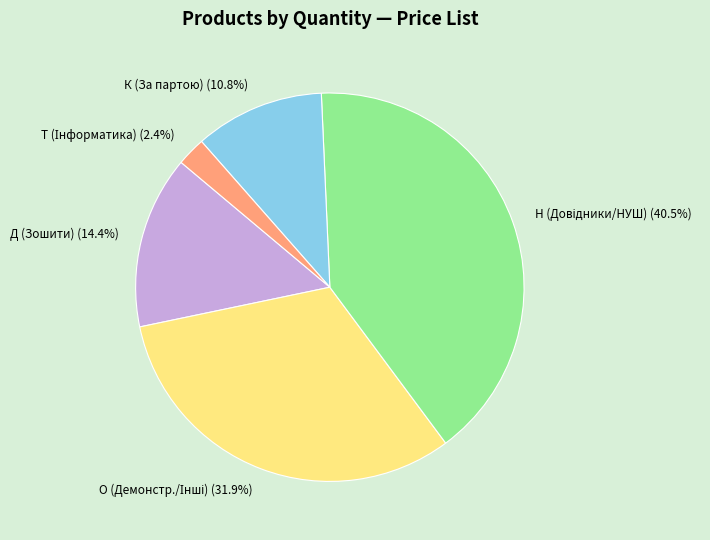

Does Д (Зошити) (14.4%) represent more than half of the total?

No